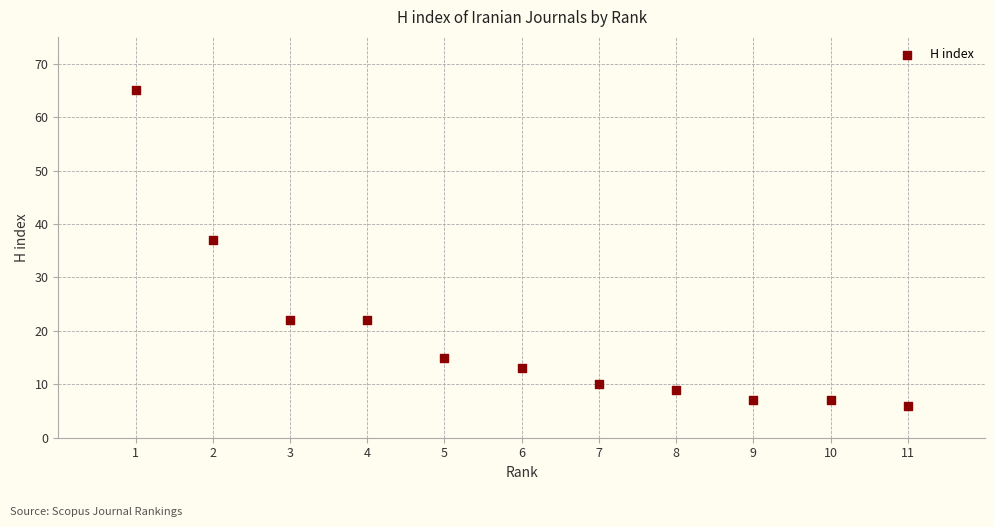

What Y value in the scatter plot is closest to 35?

37